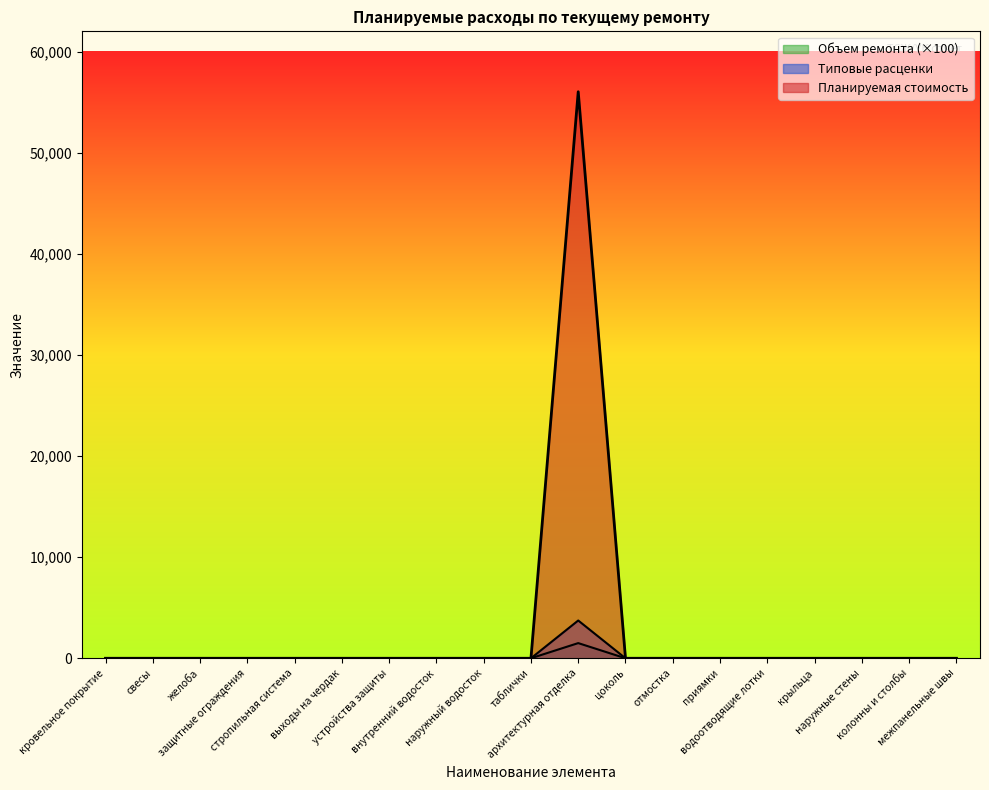

True or false: Планируемая стоимость and Типовые расценки intersect in this chart.

False